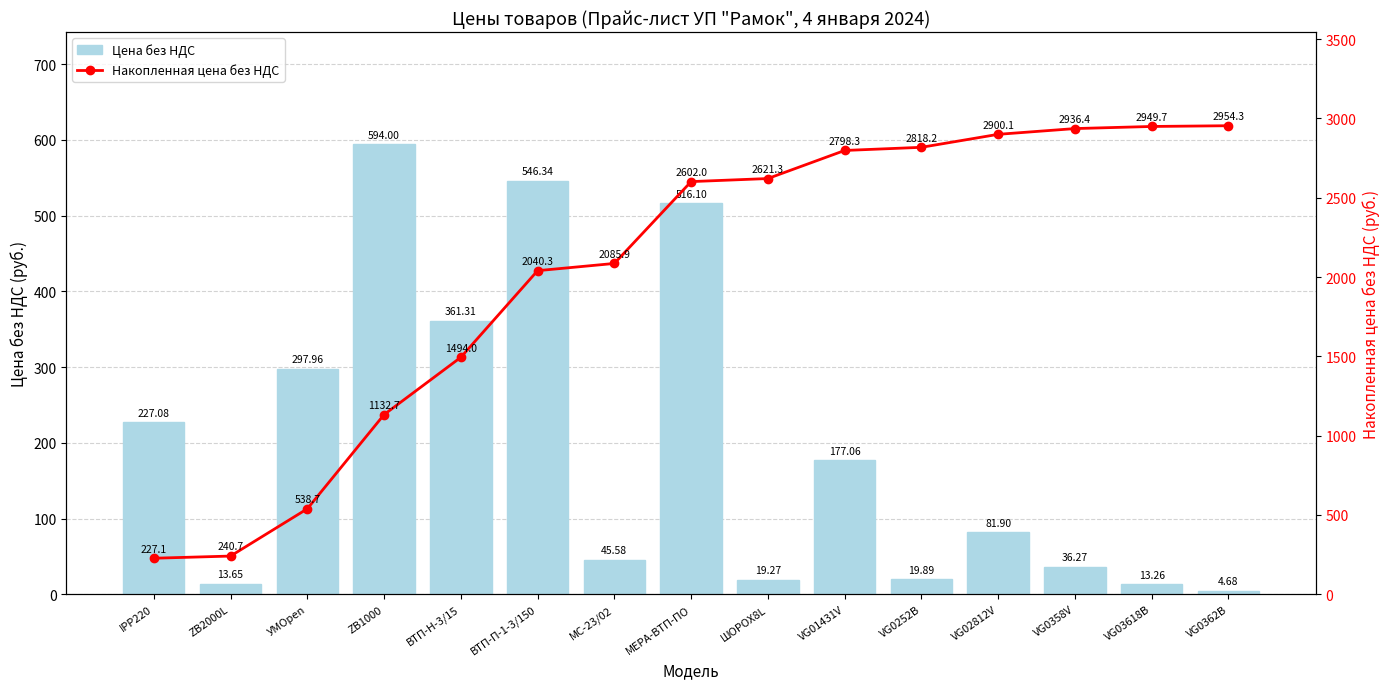

Reading left to right, what are all the values shown in this chart?

Цена без НДС: 227.1	13.7	298.0	594.0	361.3	546.3	45.6	516.1	19.3	177.1	19.9	81.9	36.3	13.3	4.7
Накопленная цена без НДС: 227.1	240.7	538.7	1132.7	1494.0	2040.3	2085.9	2602.0	2621.3	2798.3	2818.2	2900.1	2936.4	2949.7	2954.3